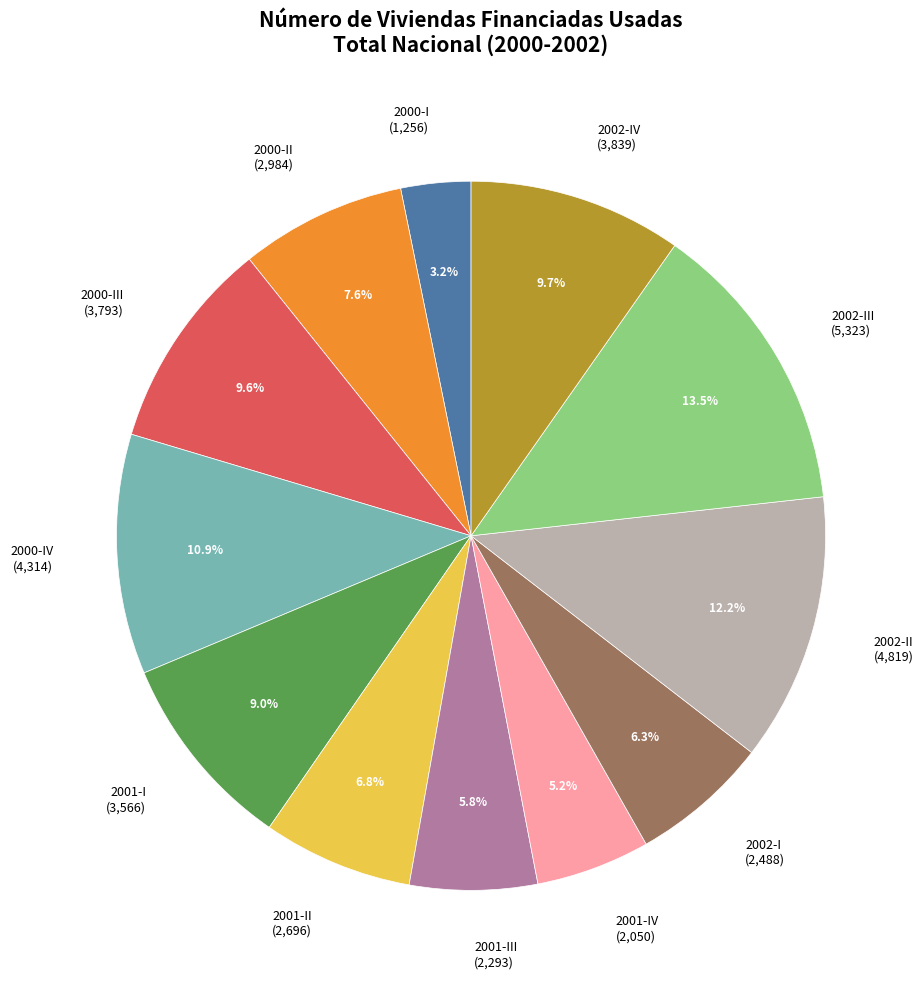

How many slices are in this pie chart?

12